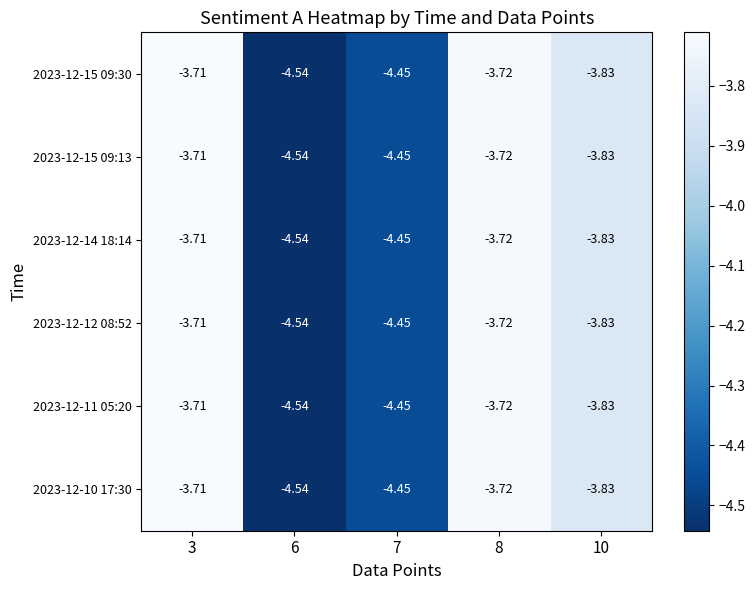

Is the value of 2023-12-14 18:14 at 7 greater than the value of 2023-12-15 09:30 at 8?

No